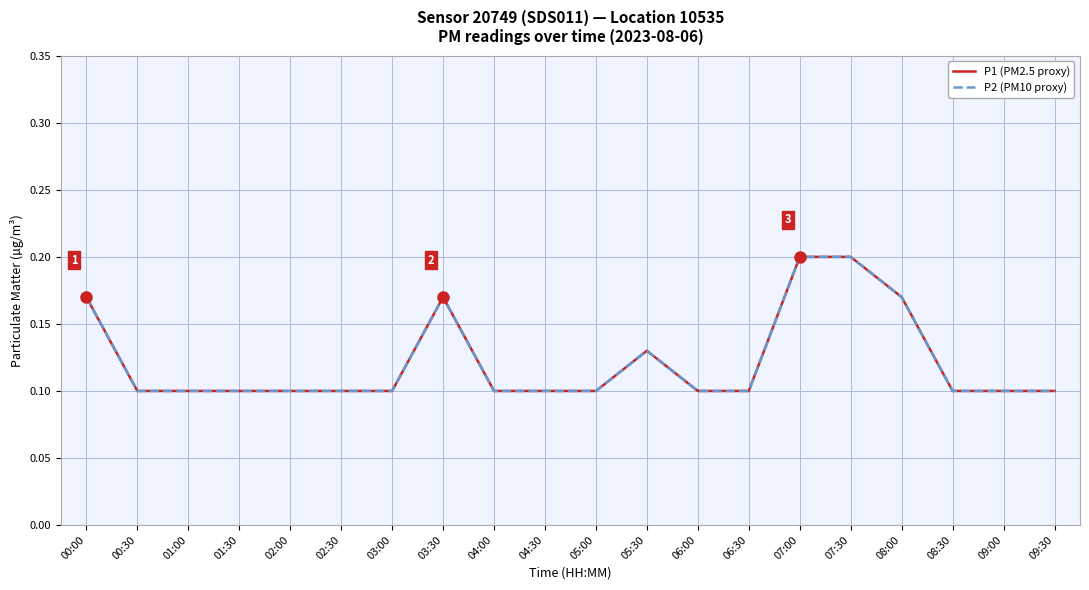

At which category is the sum across all series the highest?

07:00